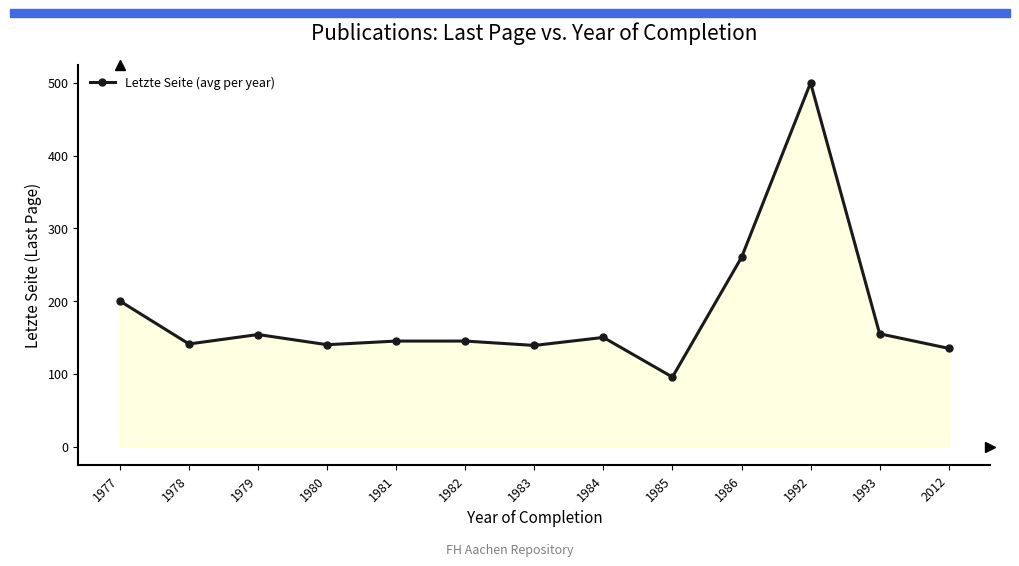

Between 1983 and 1992, which is larger?

1992